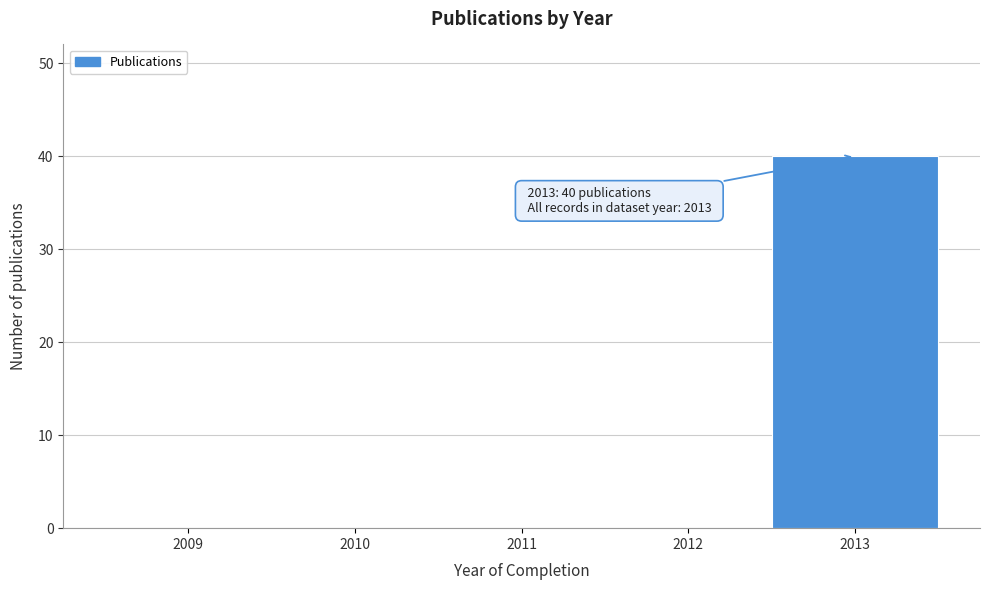

Reading left to right, what are all the values shown in this chart?

2009=0	2010=0	2011=0	2012=0	2013=40